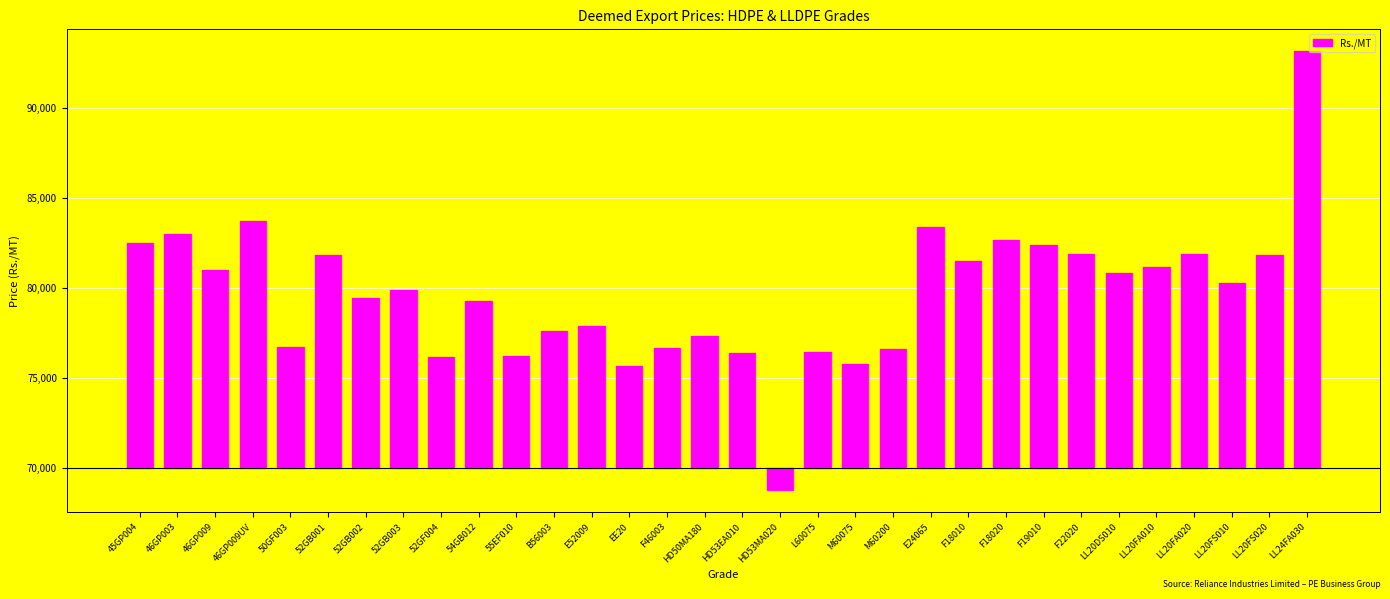

At which label does the data first exceed 10250?

45GP004